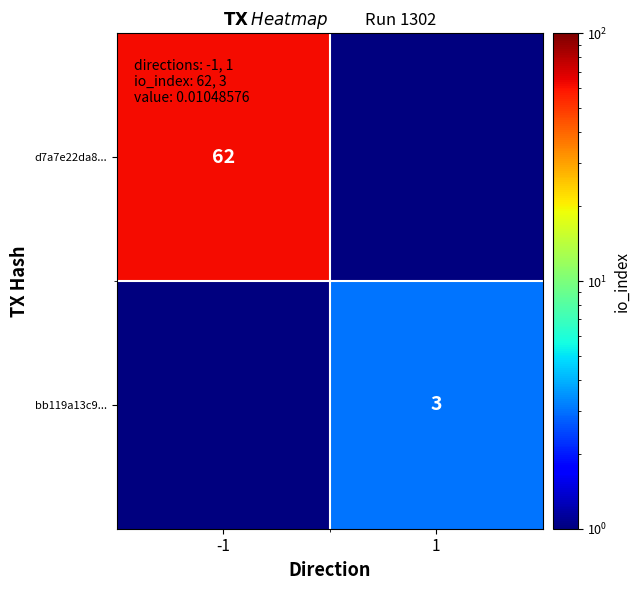

Is the value of d7a7e22da8... at -1 greater than the value of bb119a13c9... at 1?

Yes